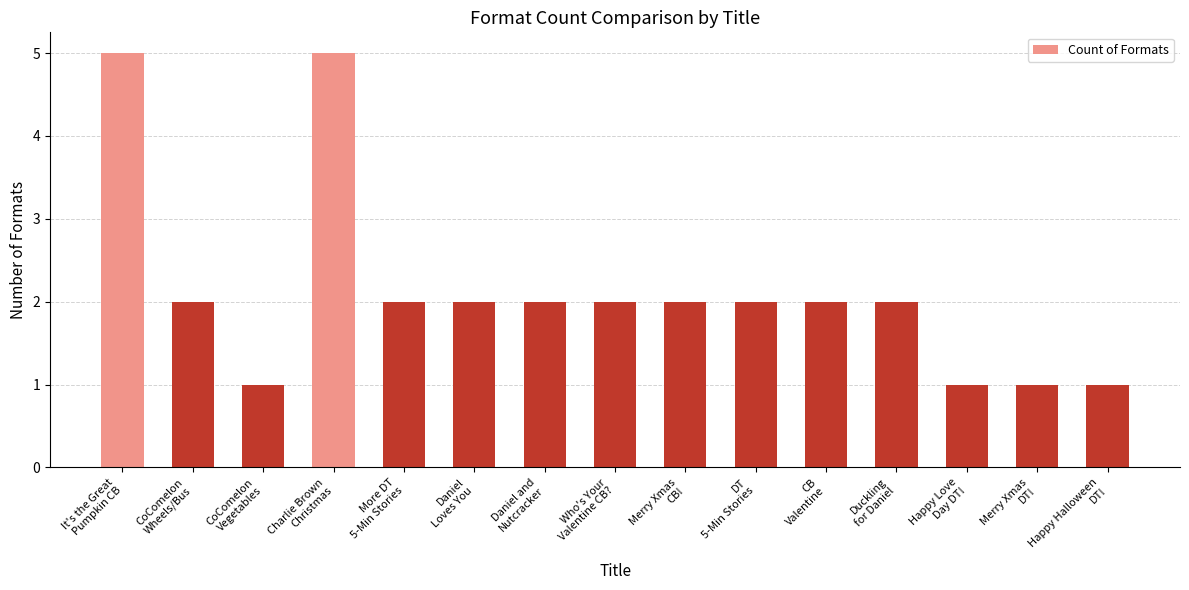

What is the difference between the maximum and minimum values?

4